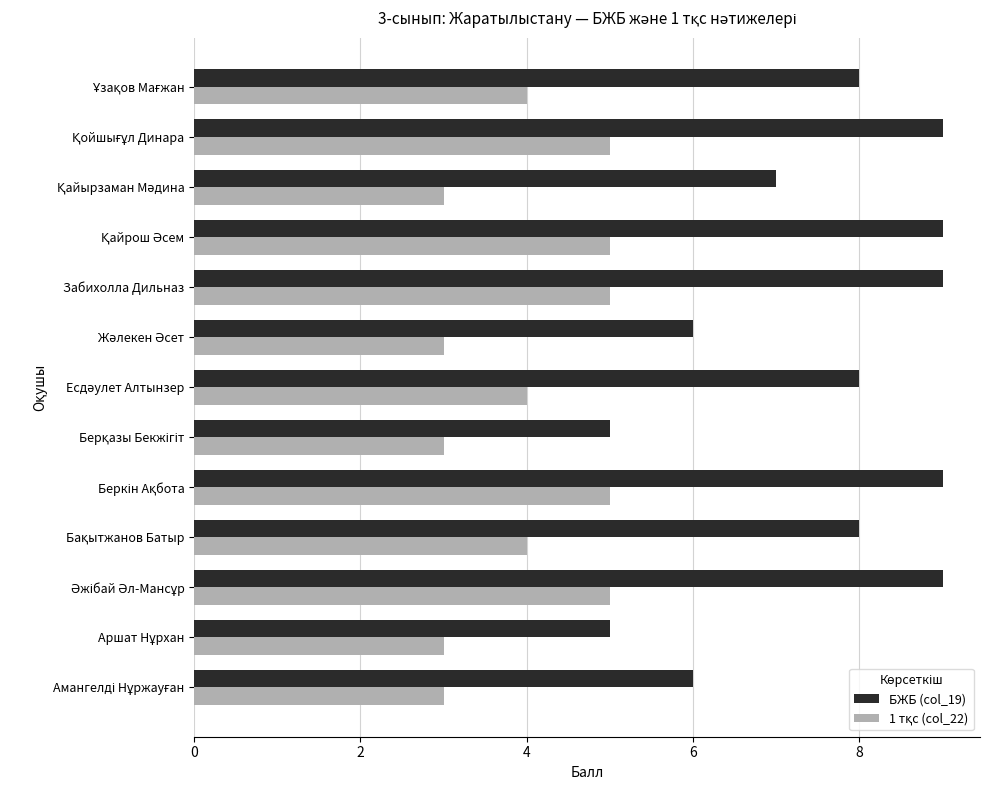

What is the lowest value of the БЖБ (col_19) series?

5